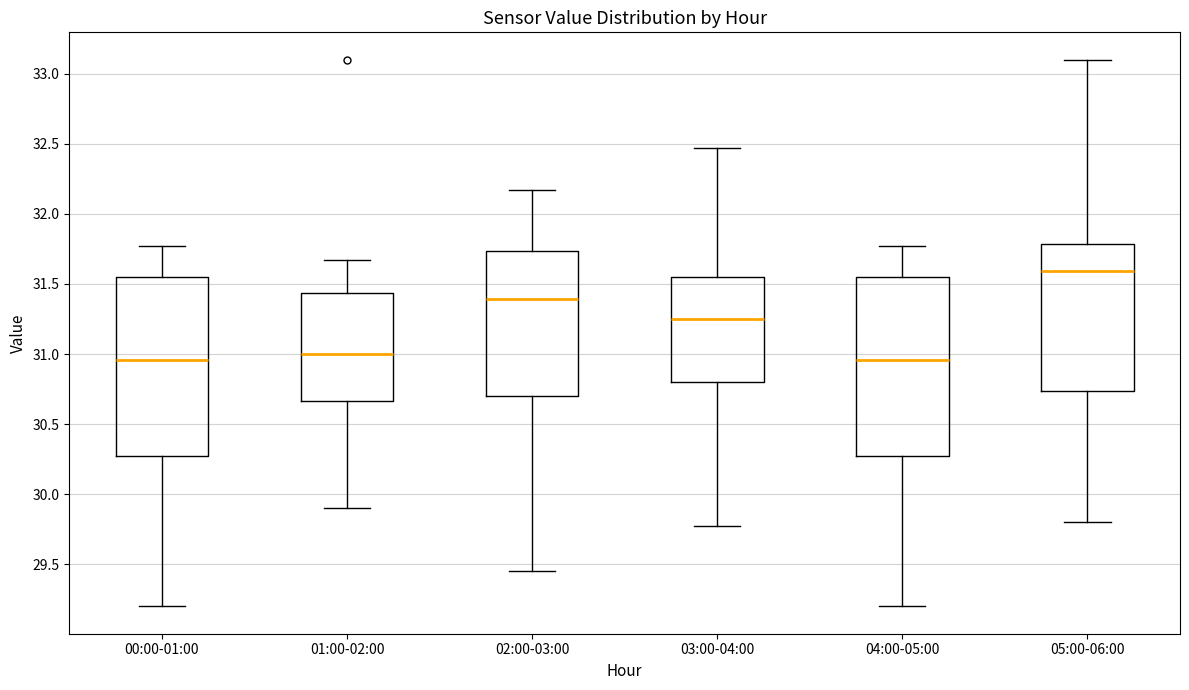

Which box's median line is the highest?

05:00-06:00